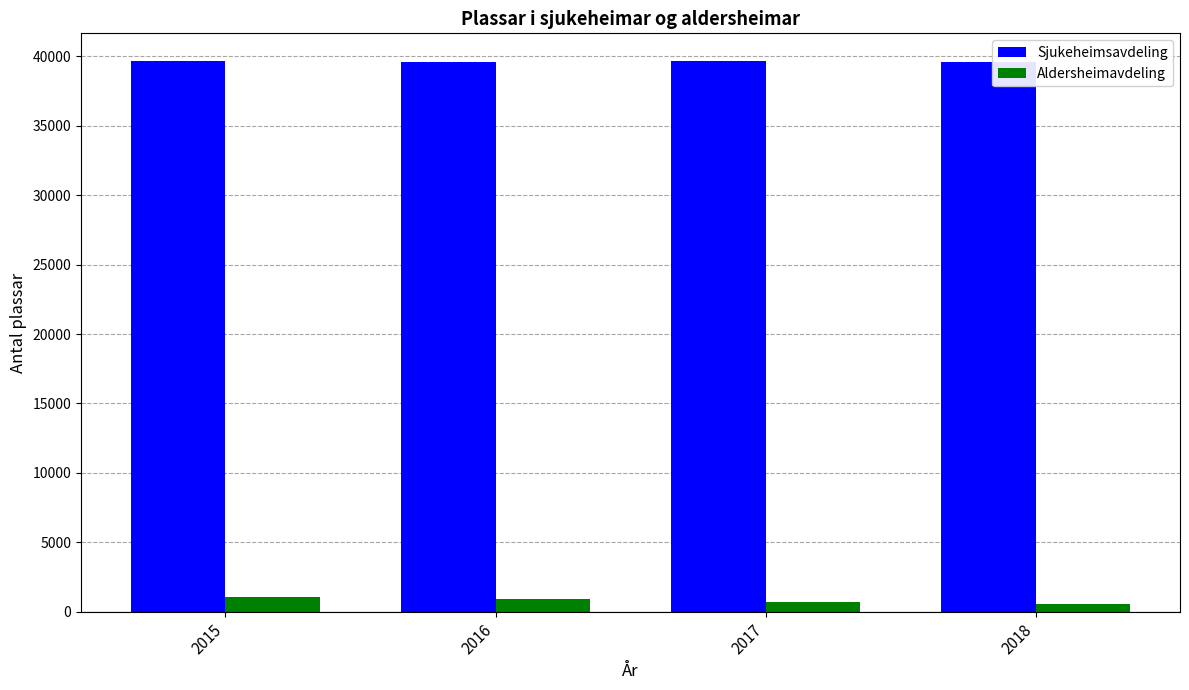

What is the difference between the highest and lowest values at 2015?

38640